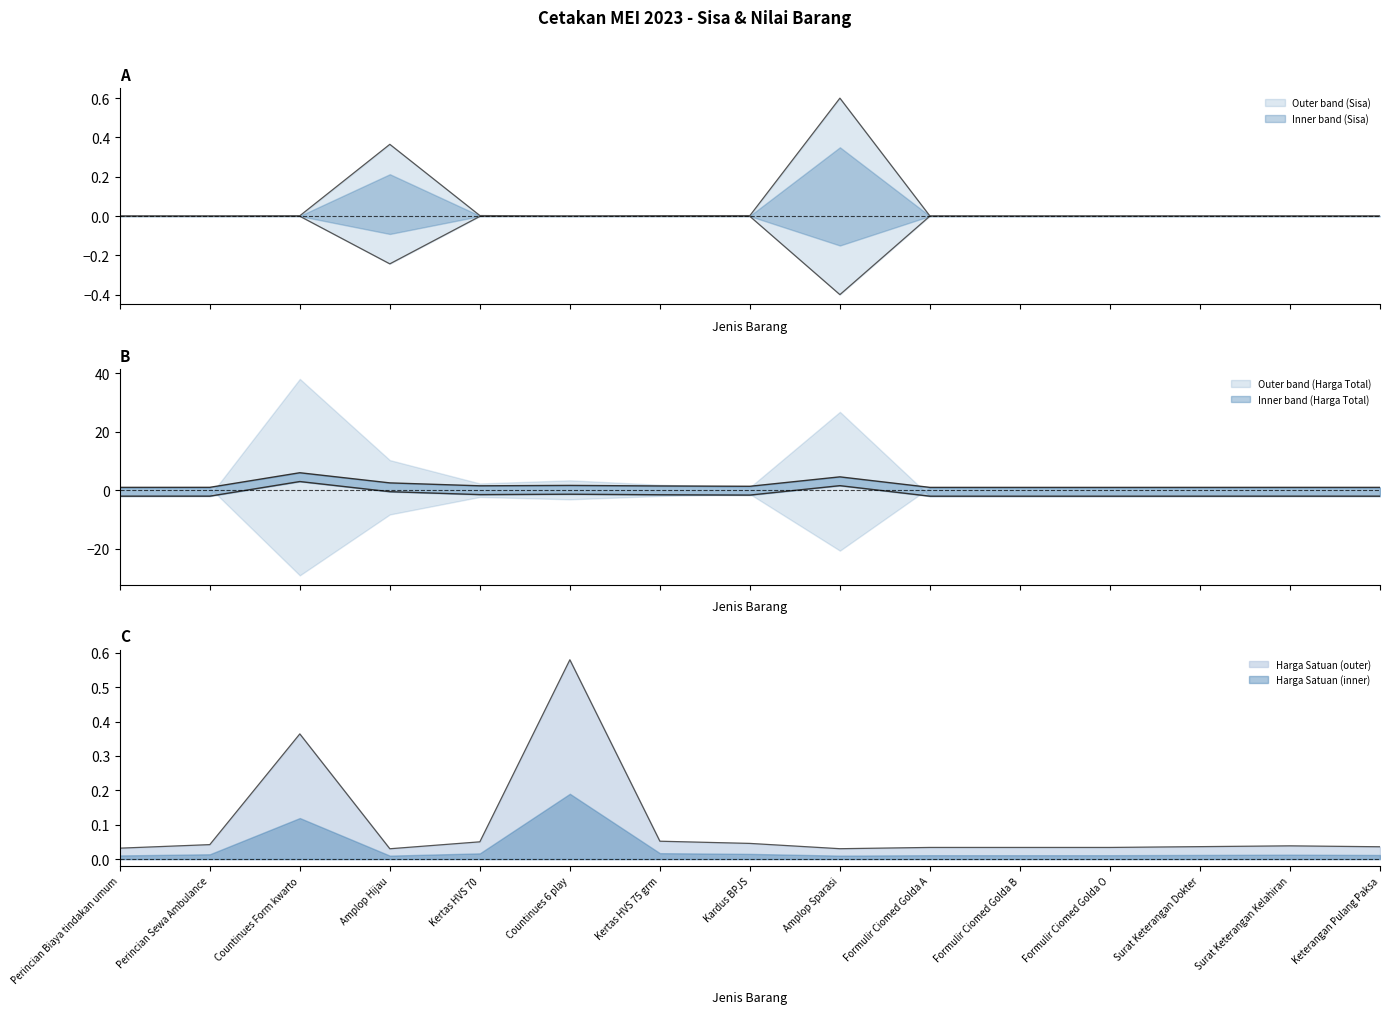

What is the difference between the highest and lowest values at Kertas HVS 70?

1.5